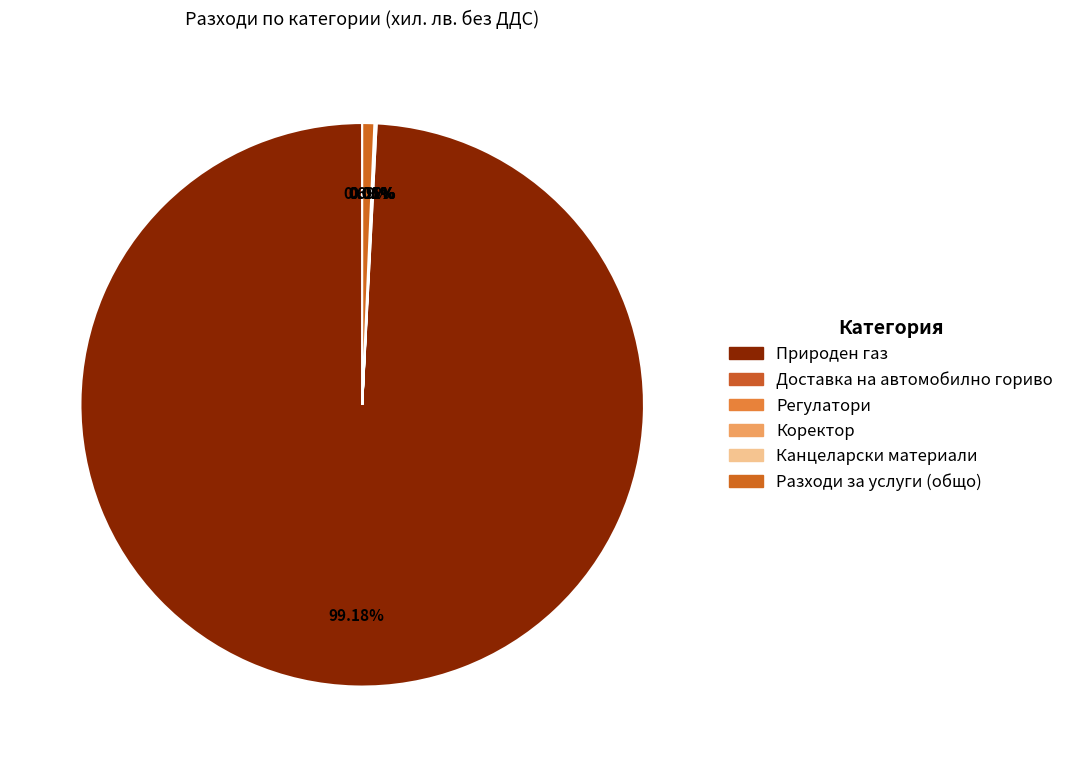

Is there any slice that represents more than half of the pie?

Yes